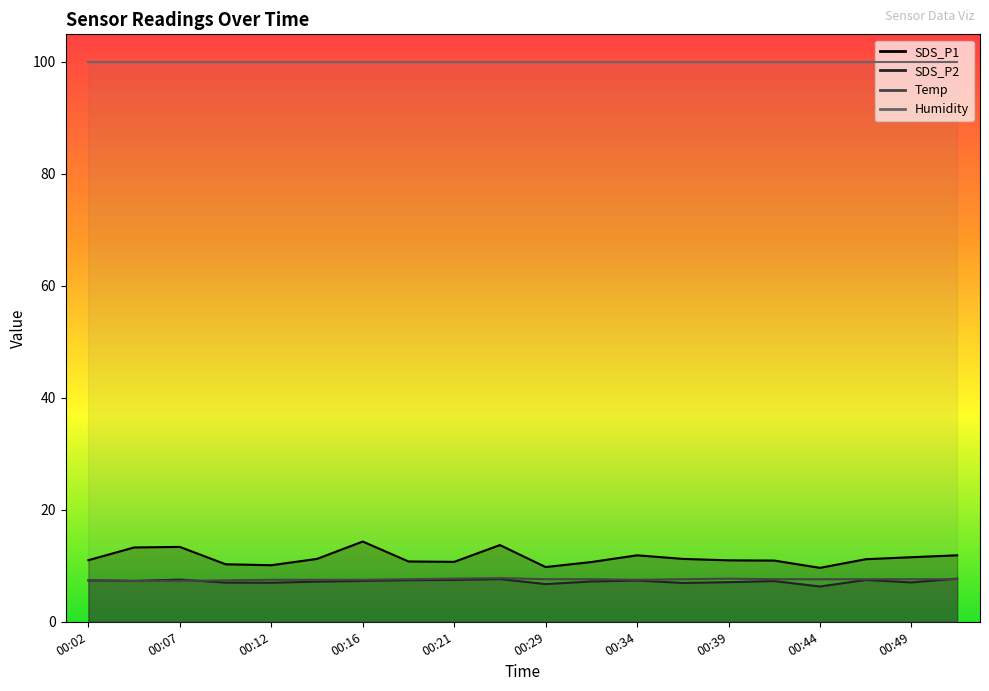

What is the sum of all SDS_P2 values?

144.3